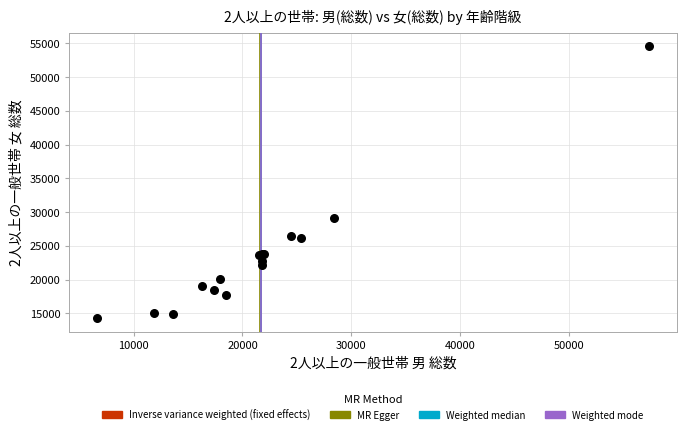

What Y value in the scatter plot is closest to 34447?

29104